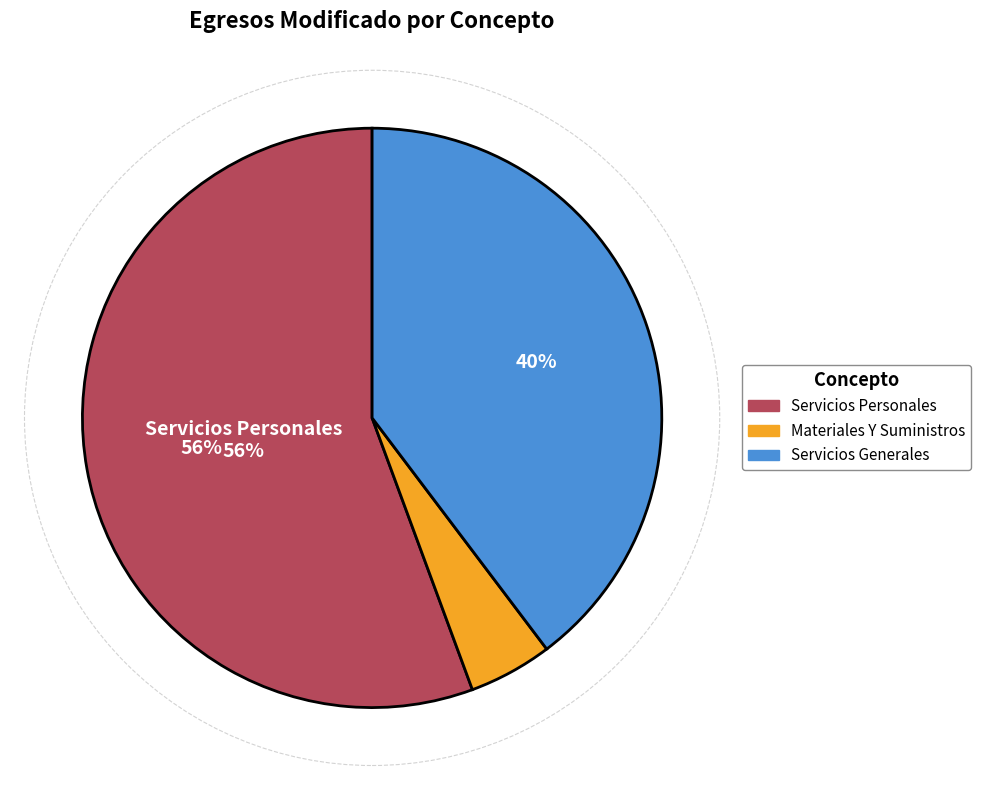

Is there any slice that represents more than half of the pie?

Yes